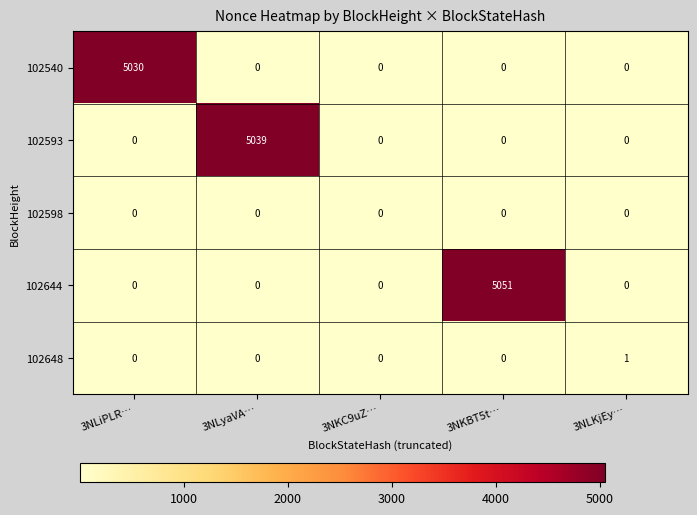

At which category is the sum across all series the highest?

3NKBT5t…